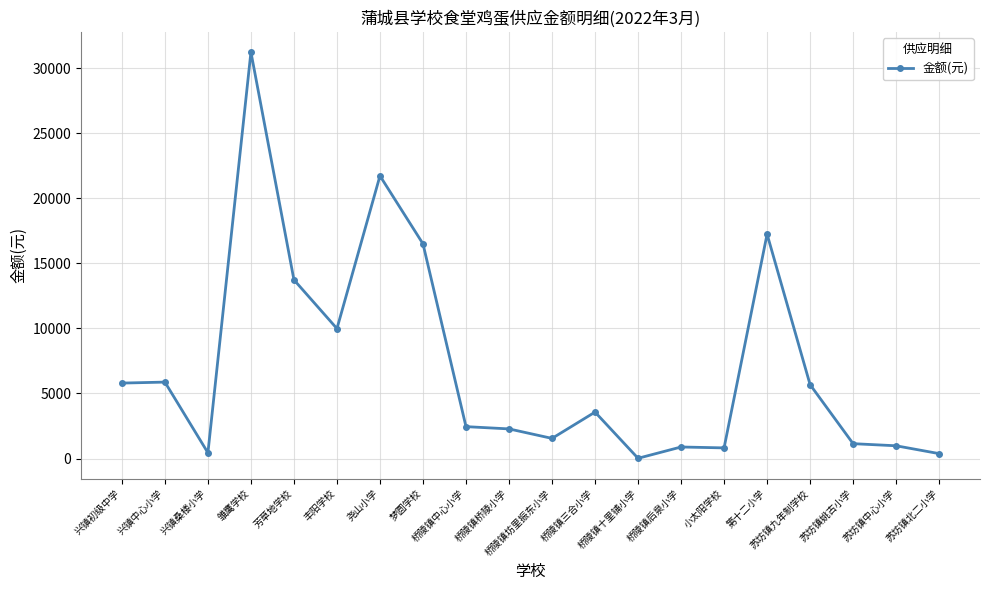

What is the maximum value shown in the chart?

31225.5